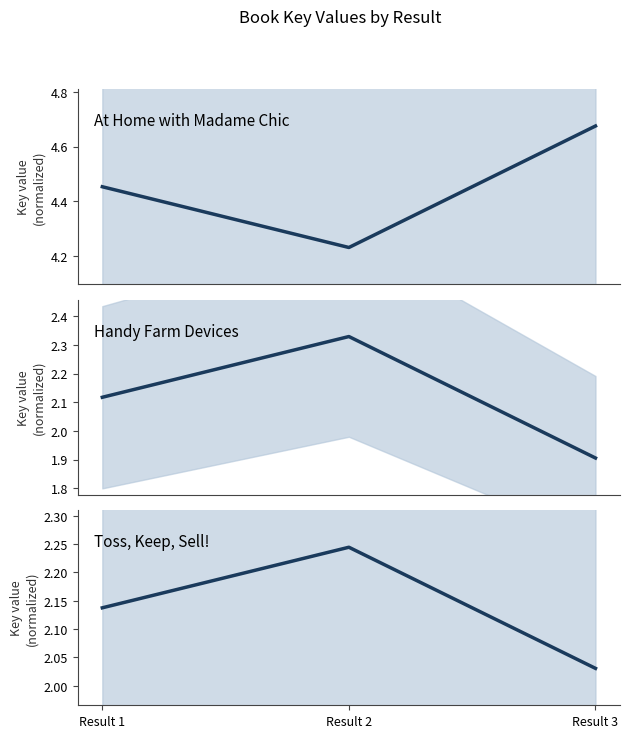

What is the total value across all series at Result 2?

8.8